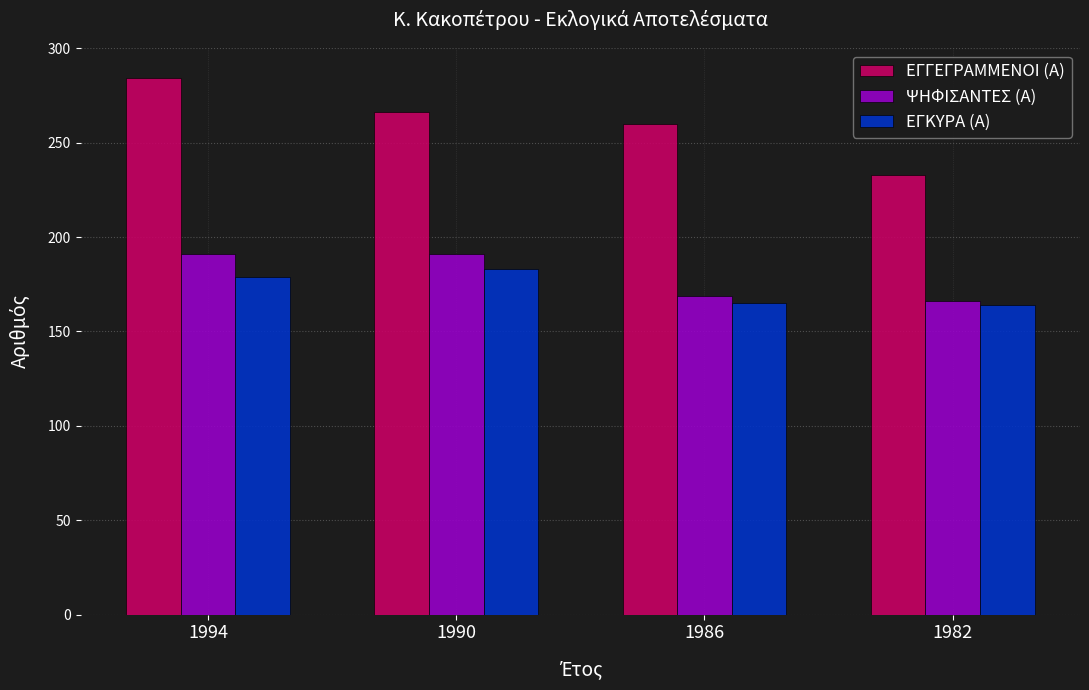

Count the number of data series in this chart.

3